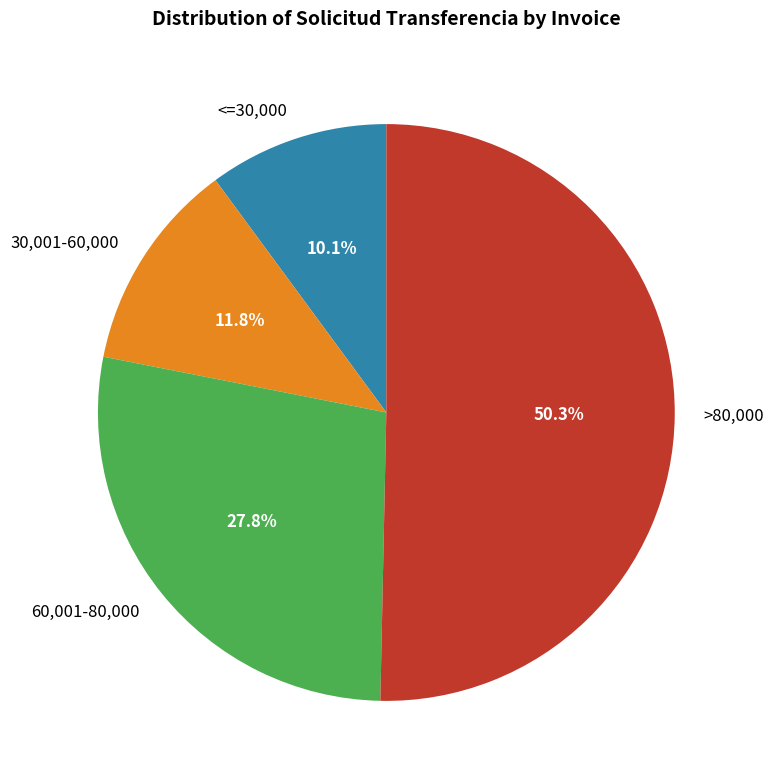

What is the ratio of the value at <=30,000 to the value at 30,001-60,000?

0.9